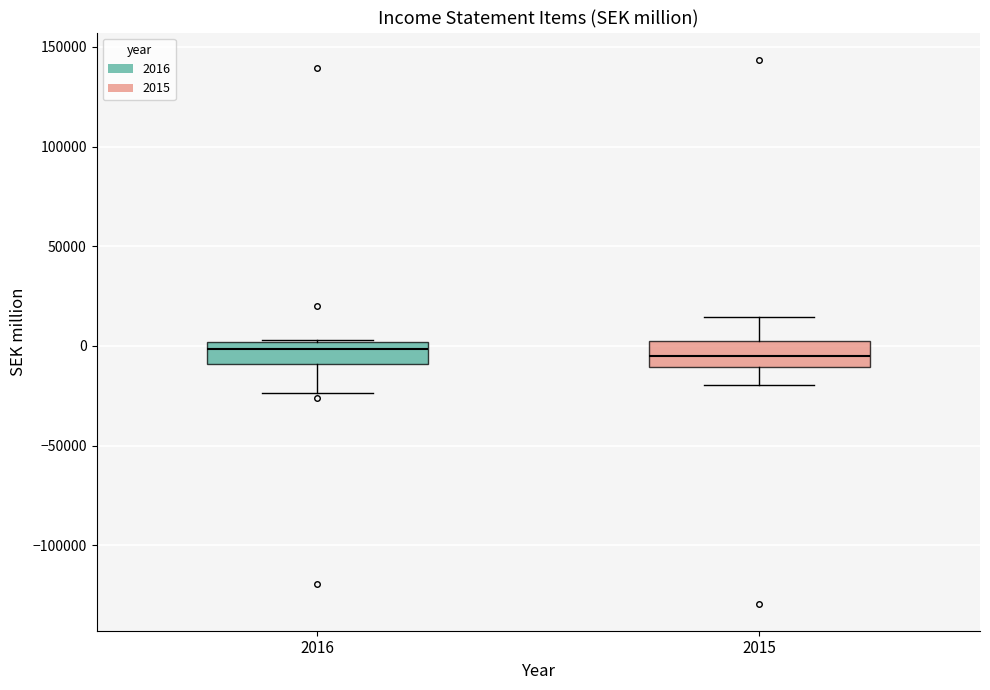

Reading left to right, transcribe this box plot: for each box, give where its median line is, the range the box spans, and where its two whiskers end, as read against the y-axis. The values are not printed on the chart, so give them approximately, as read against the axis.

2016: median 0 (just below the box's upper edge), box -10000 to 0, whiskers -25000 to 5000
2015: median -5000, box -10000 to 0, whiskers -20000 to 15000